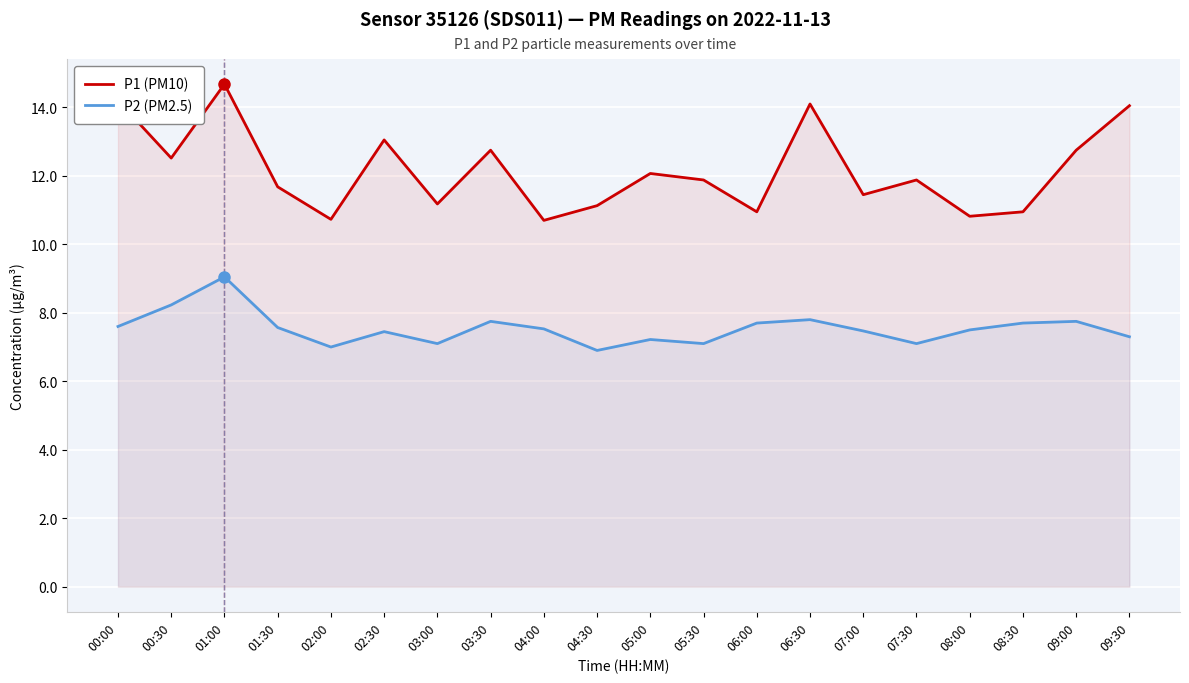

What is the difference between the second highest and second lowest values in the P1 (PM10) series?

3.5